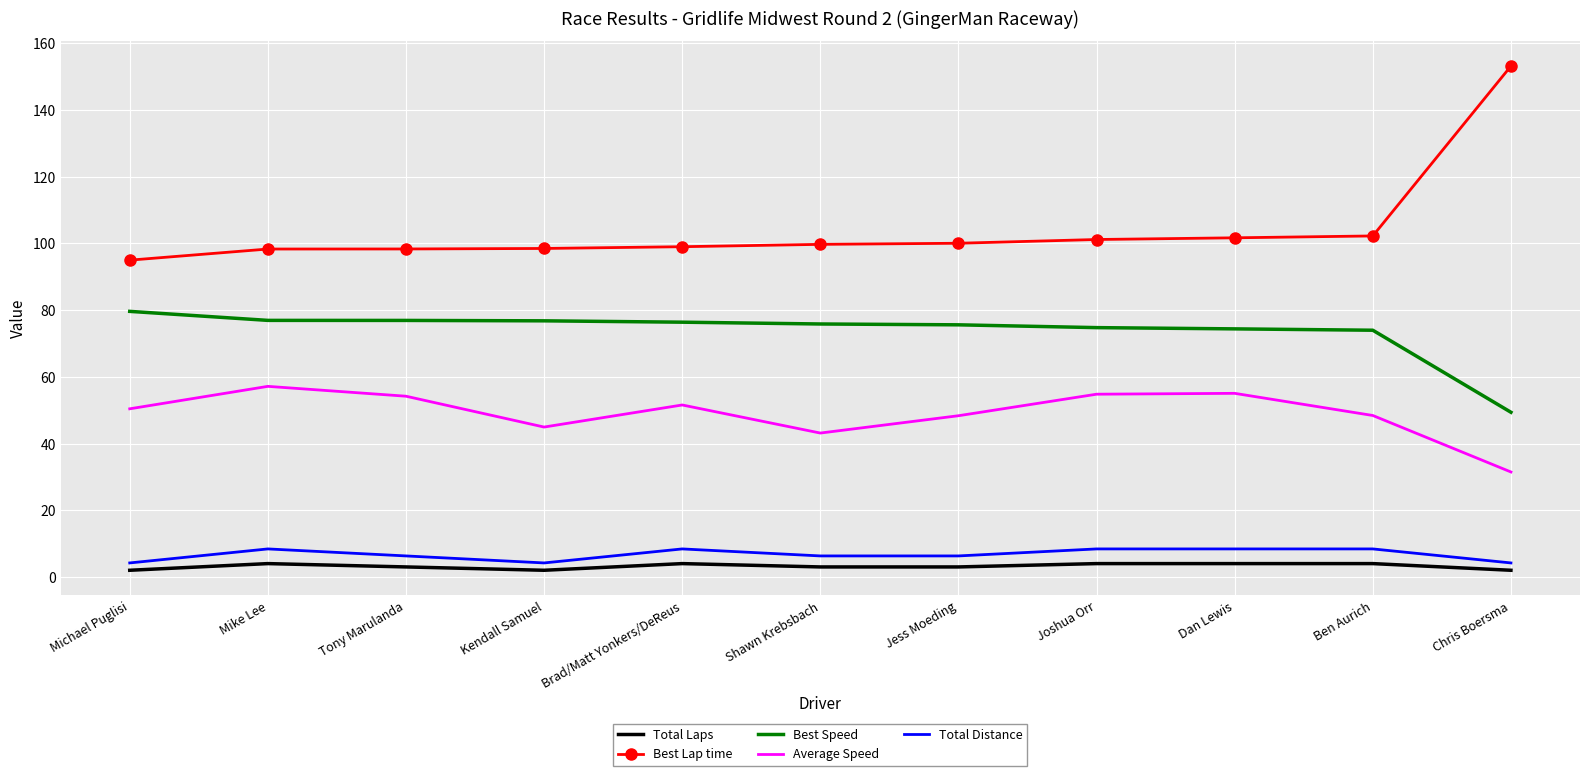

What are all the series names shown in the legend?

Total Laps, Best Lap time, Best Speed, Average Speed, Total Distance